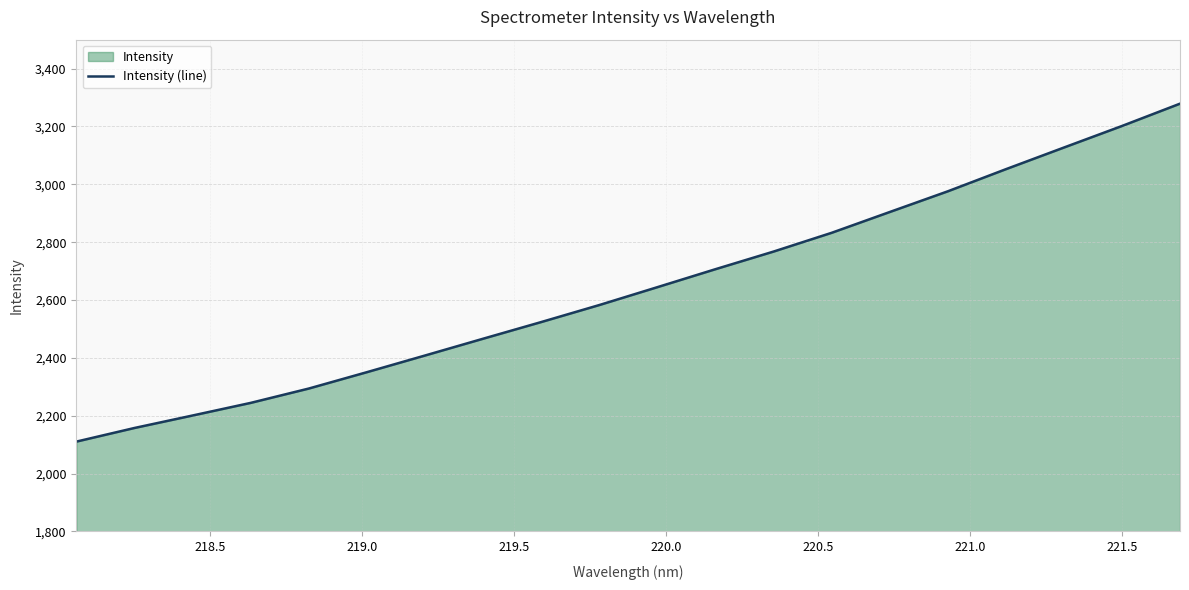

What is the minimum value shown in the chart?

2110.4